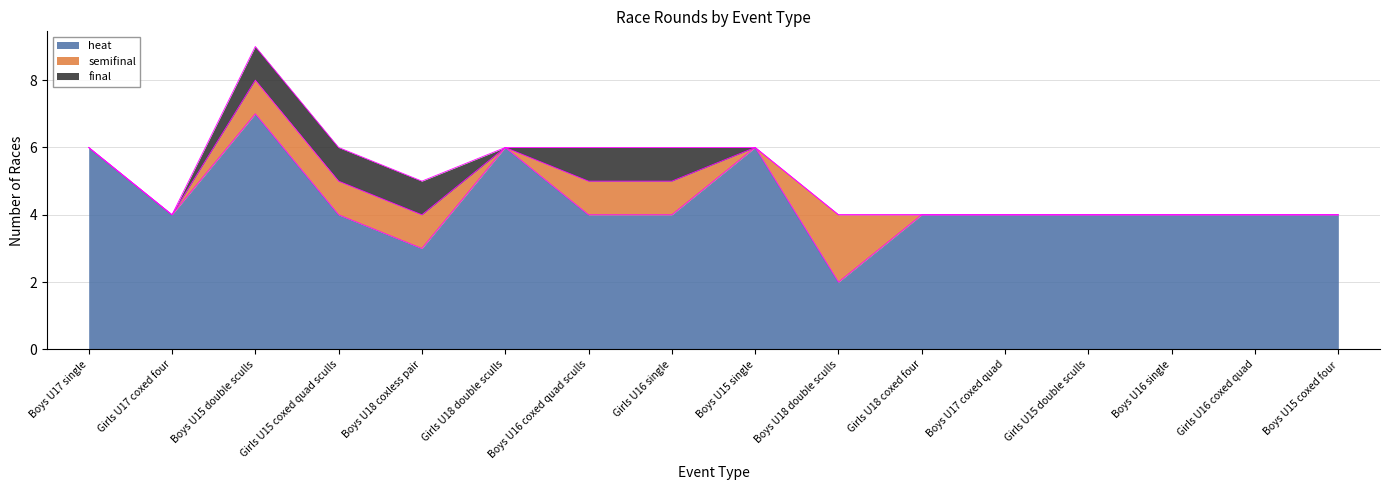

Is it true that final equals 0 at Boys U15 coxed four?

False